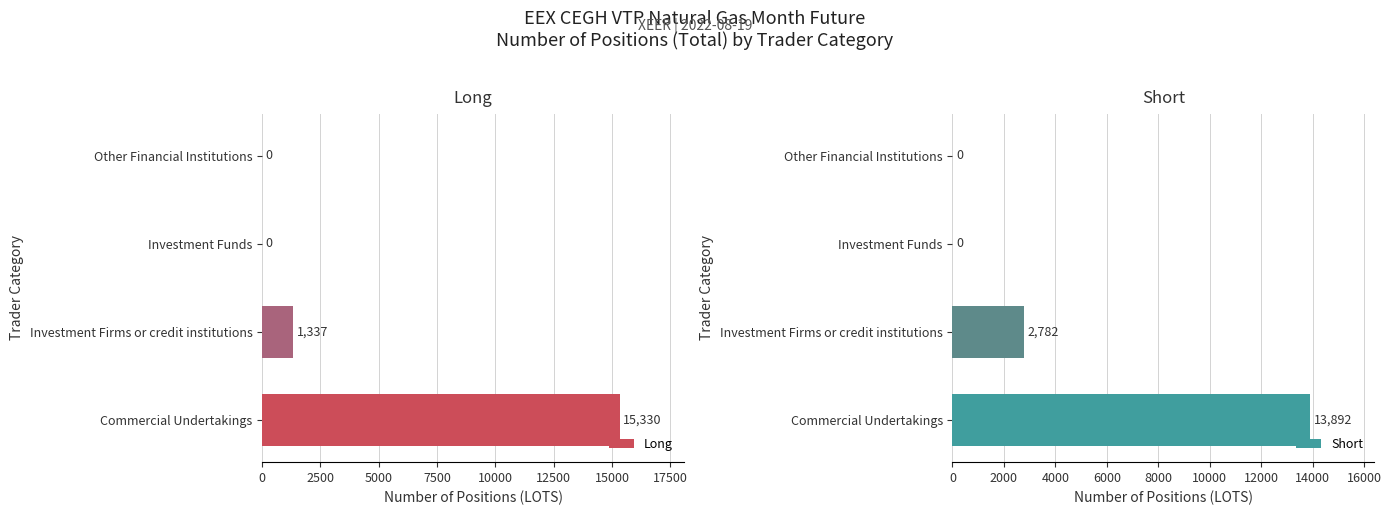

The Long series shows -10054 at Other Financial Institutions. True or false?

False